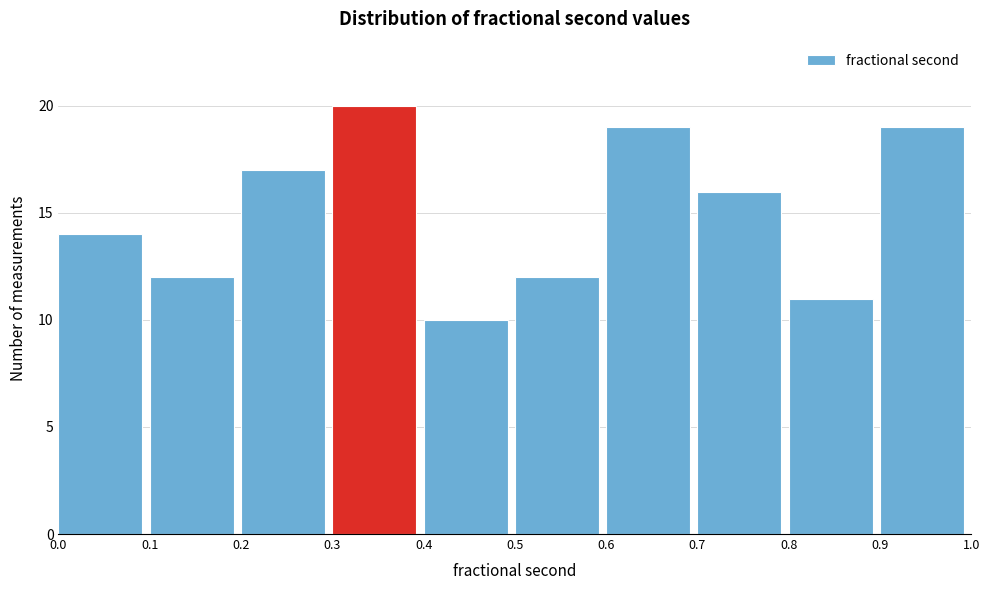

Reading left to right, list every bar in this chart as the range it spans on the x-axis followed by its height. The values are not printed on the chart, so give them approximately, as read against the axis.

0.0 to 0.1: 14
0.1 to 0.2: 12
0.2 to 0.3: 17
0.3 to 0.4: 20
0.4 to 0.5: 10
0.5 to 0.6: 12
0.6 to 0.7: 19
0.7 to 0.8: 16
0.8 to 0.9: 11
0.9 to 1.0: 19